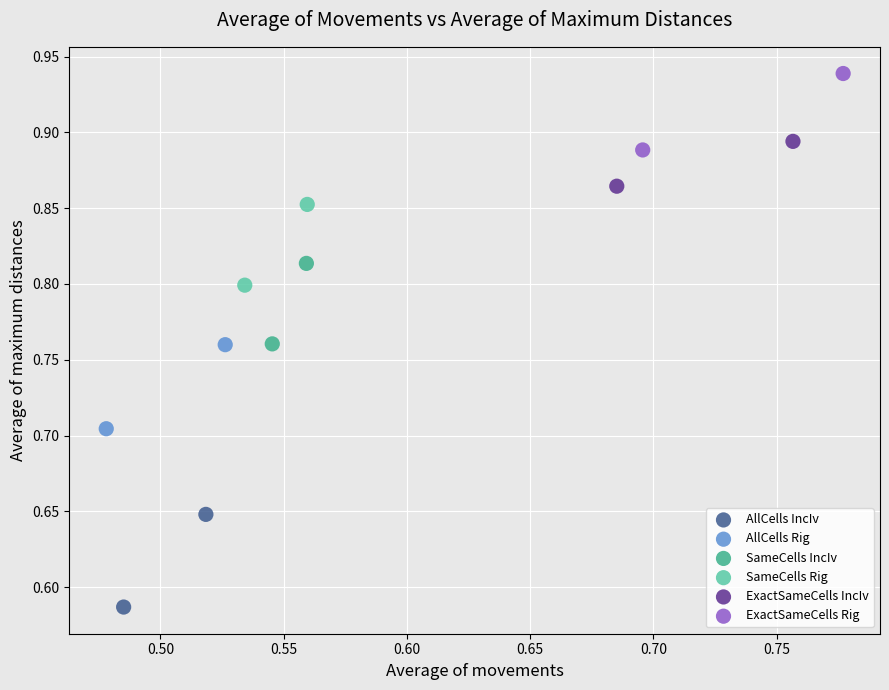

What are all the series names shown in the legend?

AllCells IncIv, AllCells Rig, SameCells IncIv, SameCells Rig, ExactSameCells IncIv, ExactSameCells Rig